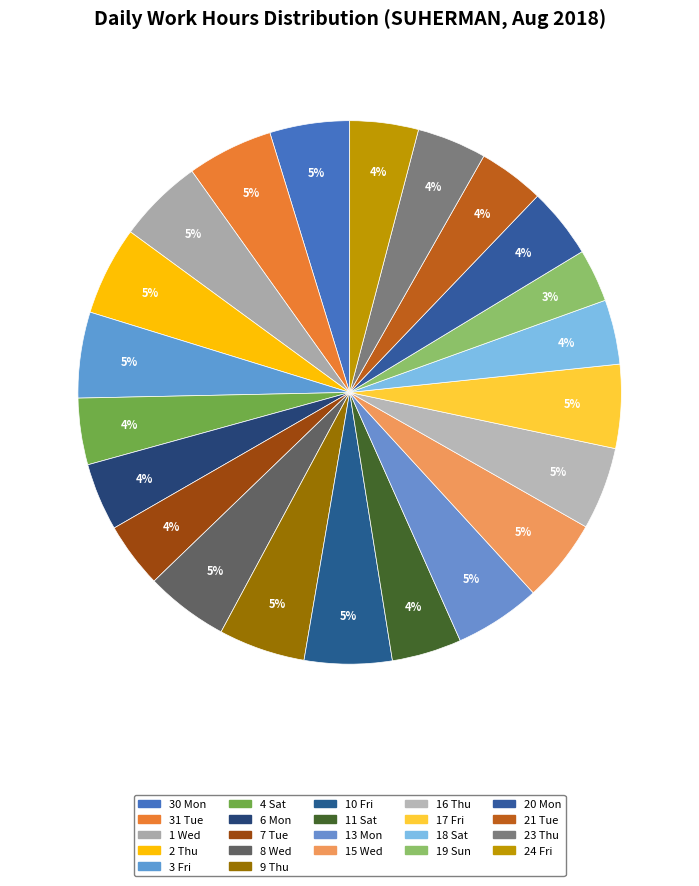

Rank the categories by value from lowest to highest.

19 Sun, 18 Sat, 7 Tue, 21 Tue, 4 Sat, 6 Mon, 24 Fri, 23 Thu, 11 Sat, 20 Mon, 30 Mon, 16 Thu, 8 Wed, 15 Wed, 17 Fri, 1 Wed, 3 Fri, 31 Tue, 13 Mon, 9 Thu, 10 Fri, 2 Thu